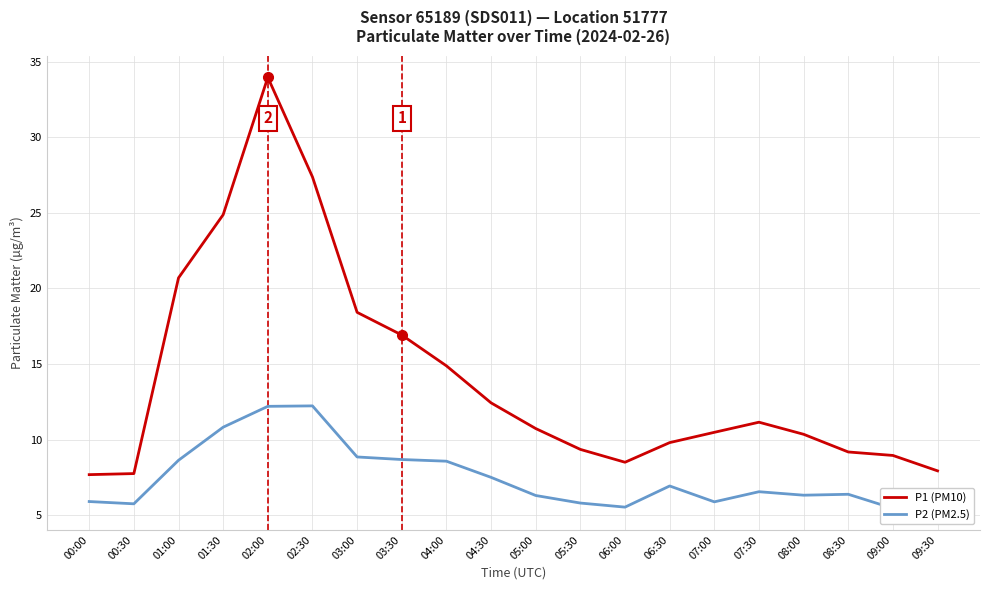

How many data points does each series have?

20